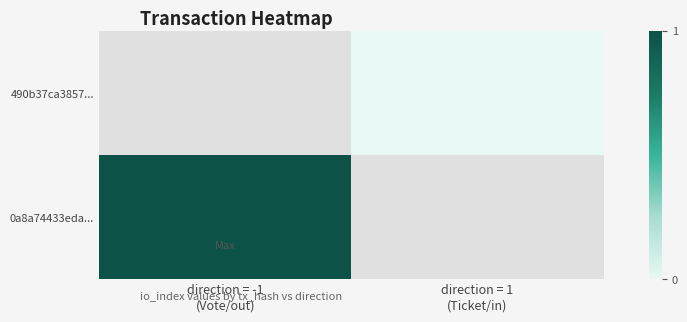

Which series has the largest range (max minus min)?

0a8a74433eda...